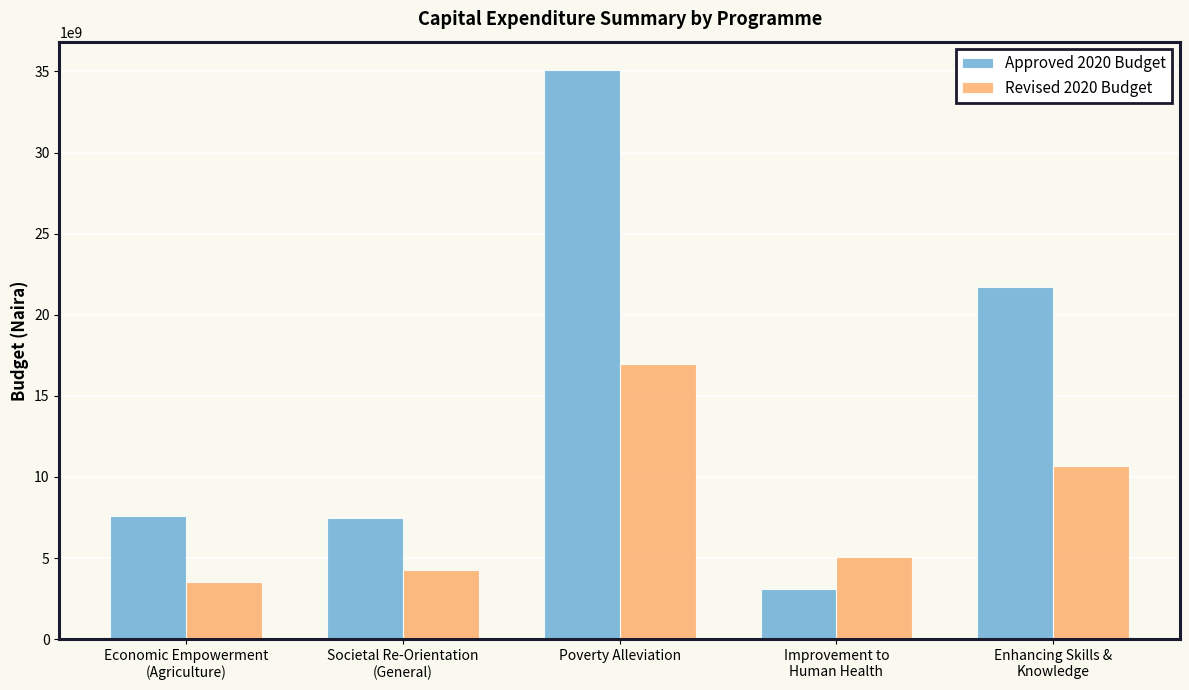

List the labels in order of Revised 2020 Budget value, largest first.

Poverty Alleviation, Enhancing Skills &
Knowledge, Improvement to
Human Health, Societal Re-Orientation
(General), Economic Empowerment
(Agriculture)